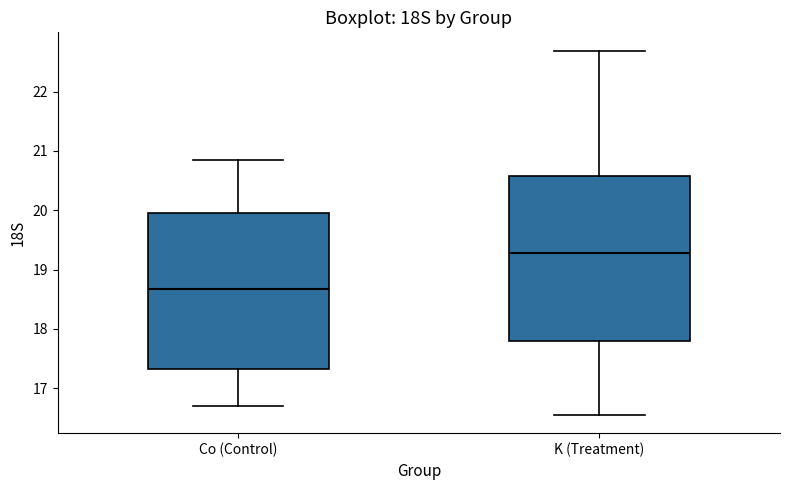

Which box has the lowest median line?

Co (Control)